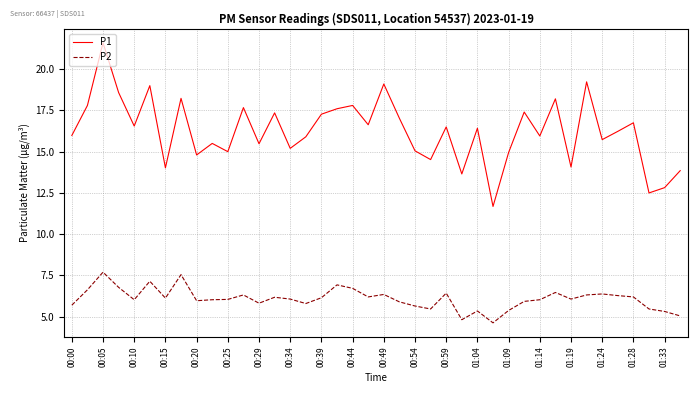

What is the lowest value of the P1 series?

11.7